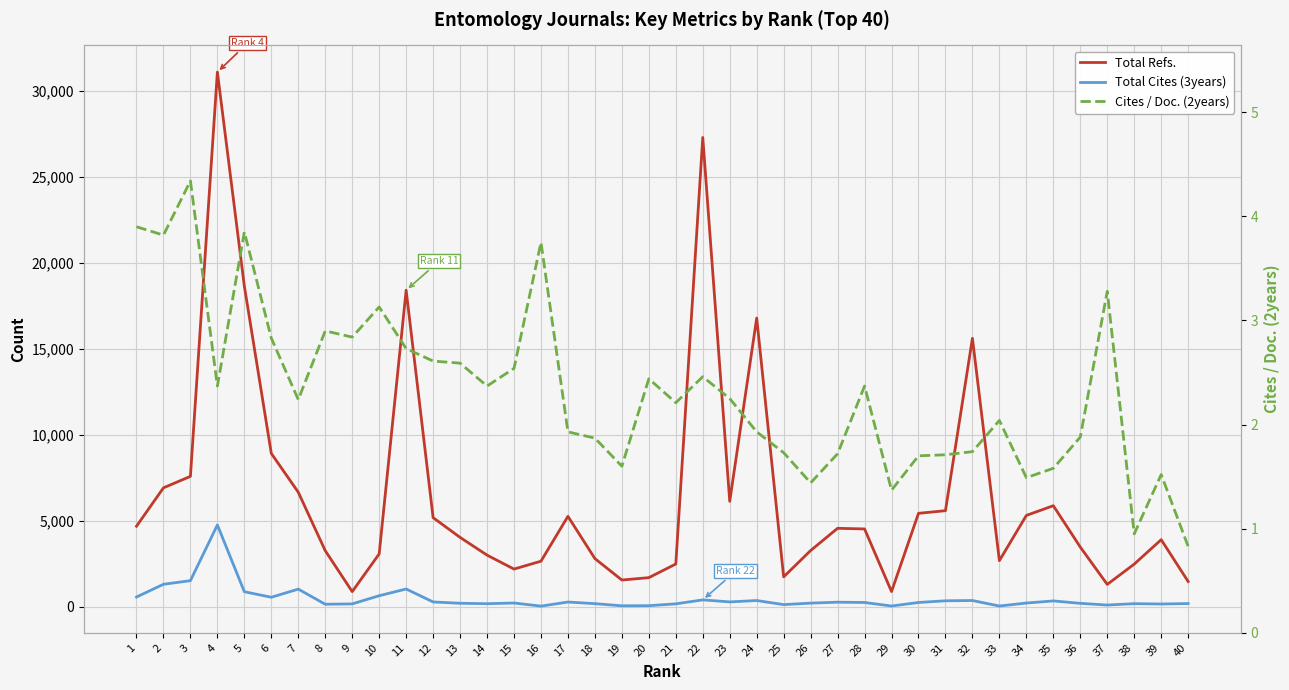

Count the number of data series in this chart.

3